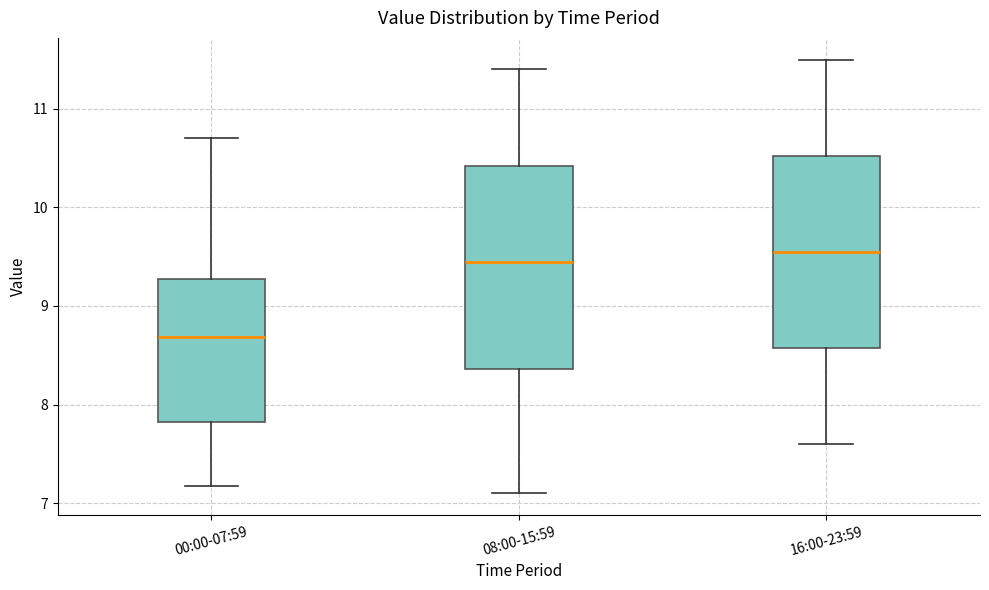

Reading left to right, transcribe this box plot: for each box, give where its median line is, the range the box spans, and where its two whiskers end, as read against the y-axis. The values are not printed on the chart, so give them approximately, as read against the axis.

00:00-07:59: median 8.7, box 7.8 to 9.3, whiskers 7.2 to 10.7
08:00-15:59: median 9.5, box 8.4 to 10.4, whiskers 7.1 to 11.4
16:00-23:59: median 9.6, box 8.6 to 10.5, whiskers 7.6 to 11.5